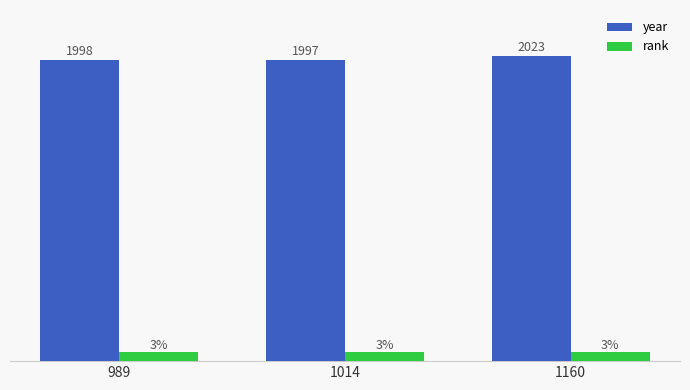

Rank the series by their maximum value, from highest to lowest.

year, rank